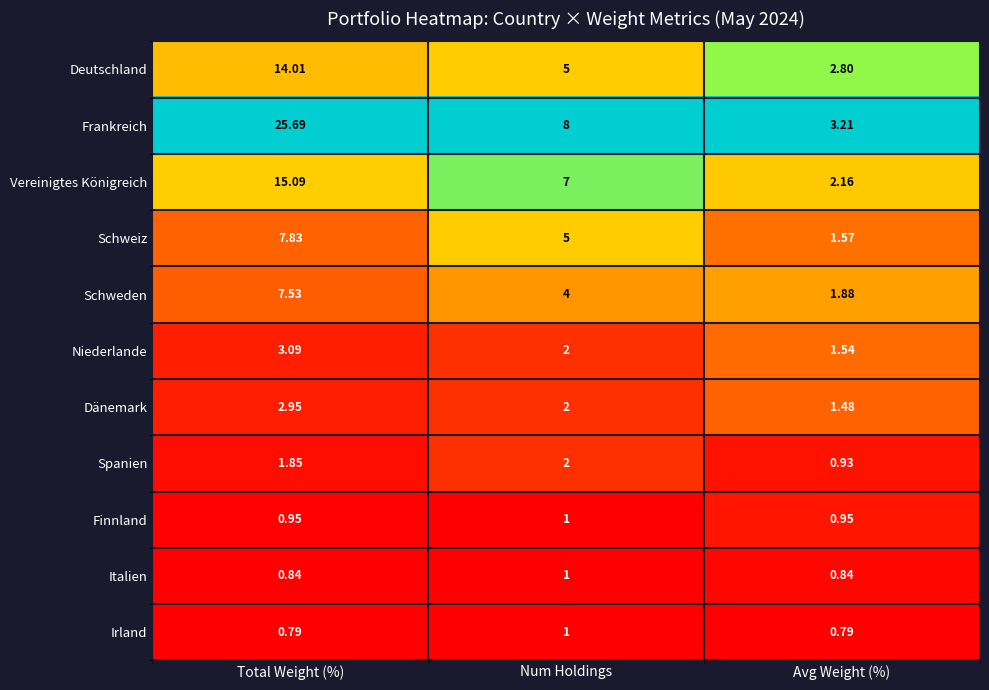

Between Total Weight (%) and Avg Weight (%), which series saw the biggest shift?

Frankreich